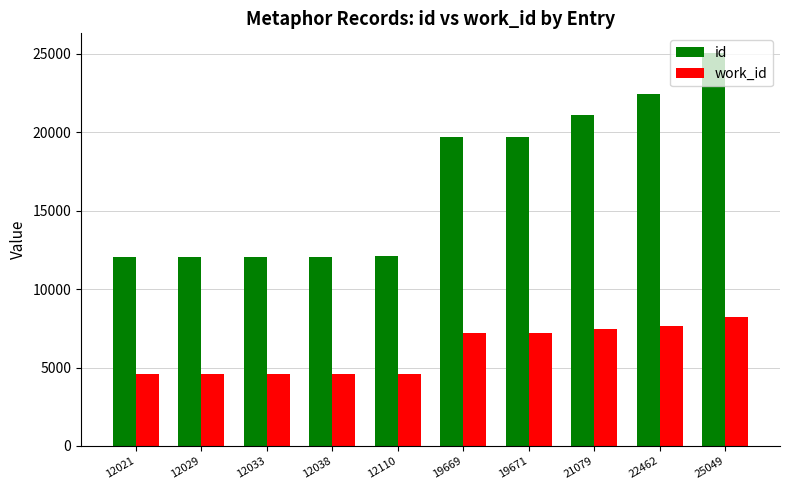

What is the approximate value of work_id at 19669, to the nearest 10?

7210